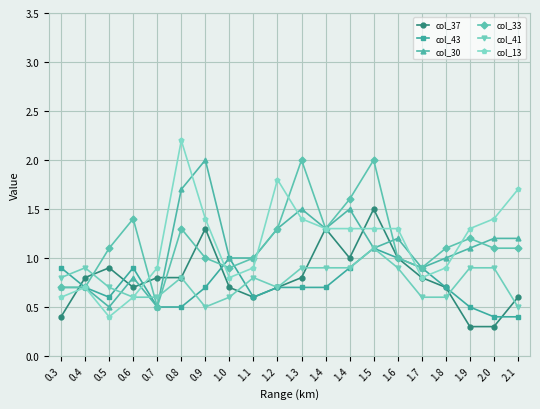

The col_30 series shows 1.0 at 1.8. True or false?

True